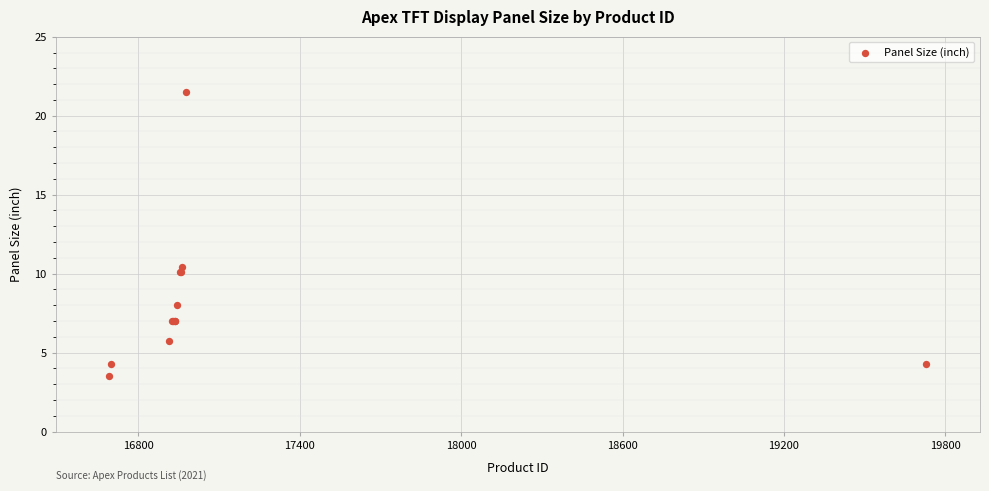

What Y value in the scatter plot is closest to 12?

10.4